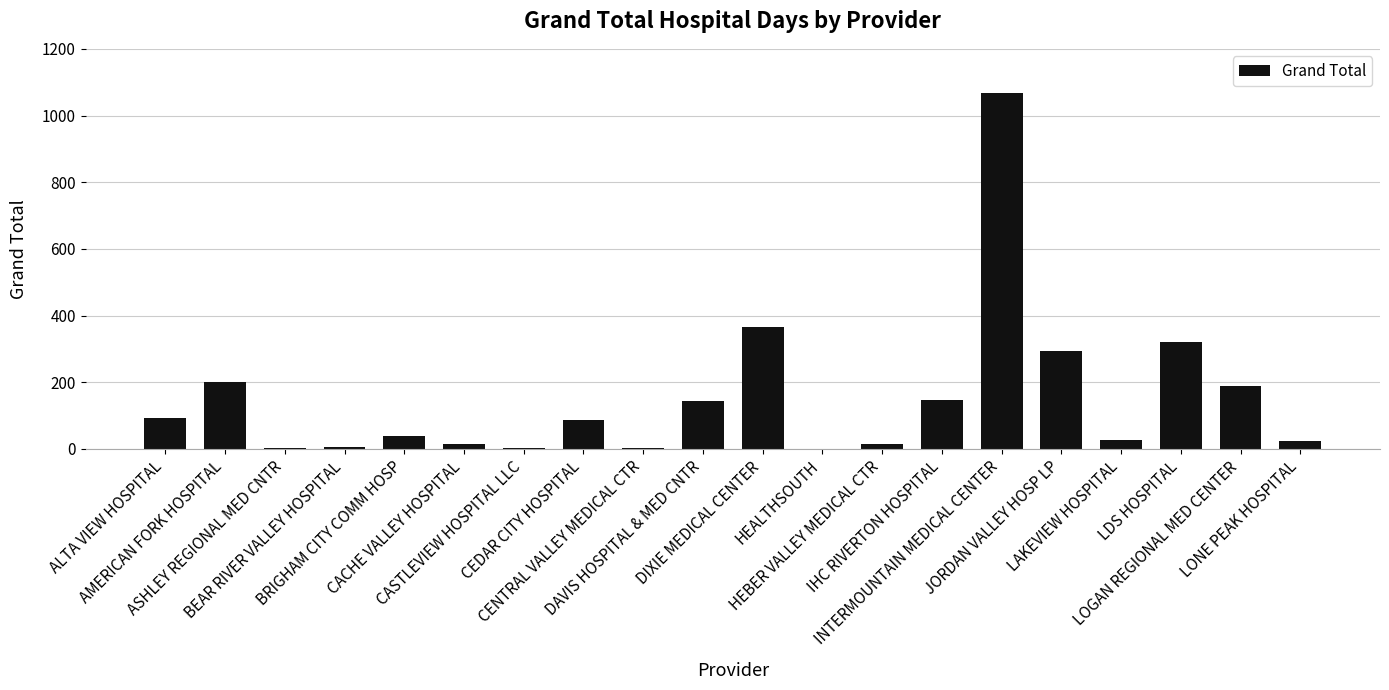

Where is the data nearest to the value 533?

DIXIE MEDICAL CENTER